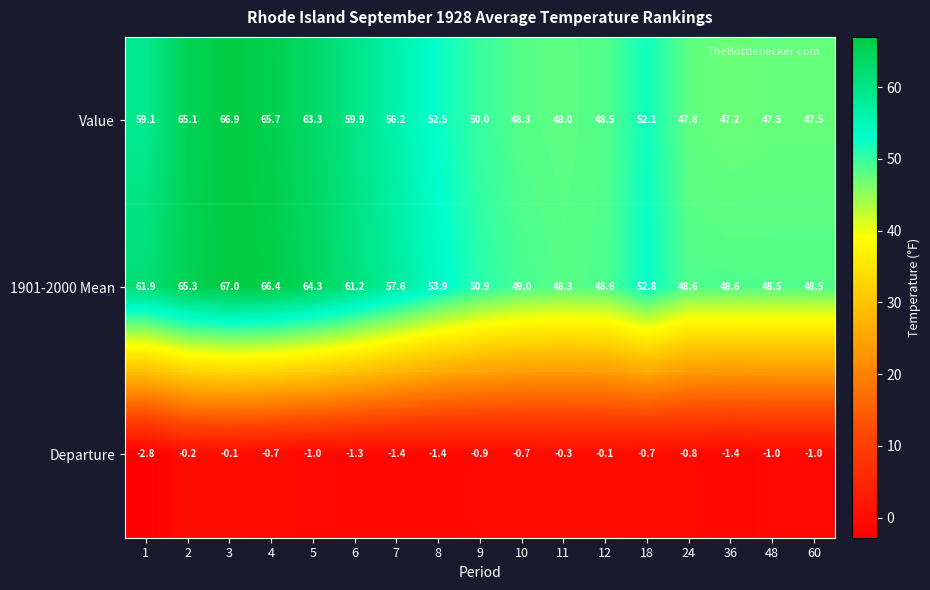

Which series has the largest total across all categories?

1901-2000 Mean